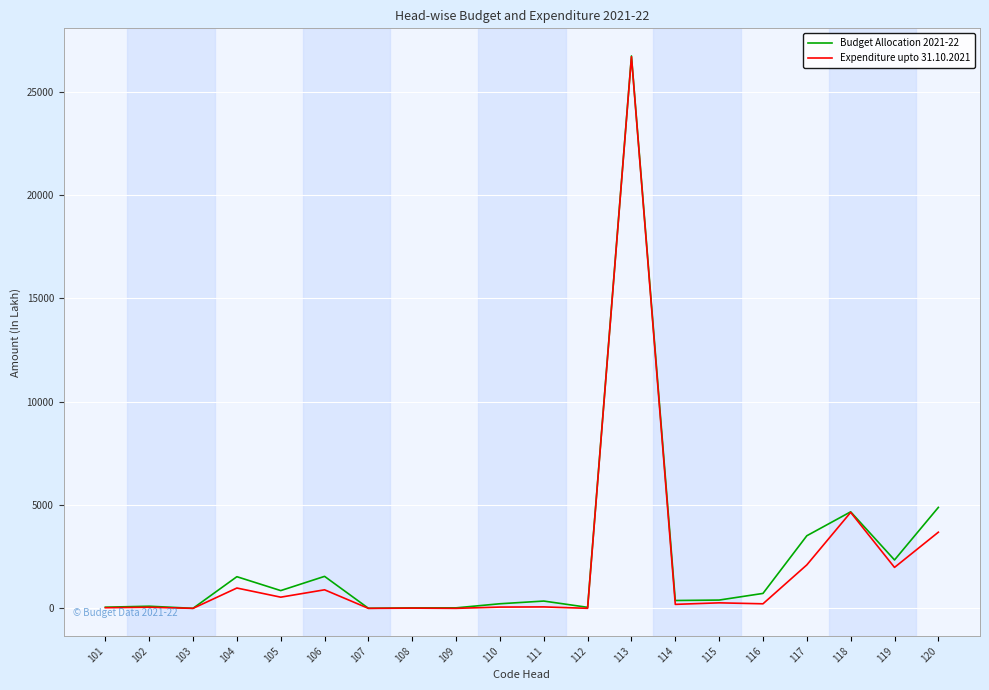

What is the highest value of the Expenditure upto 31.10.2021 series?

26689.2